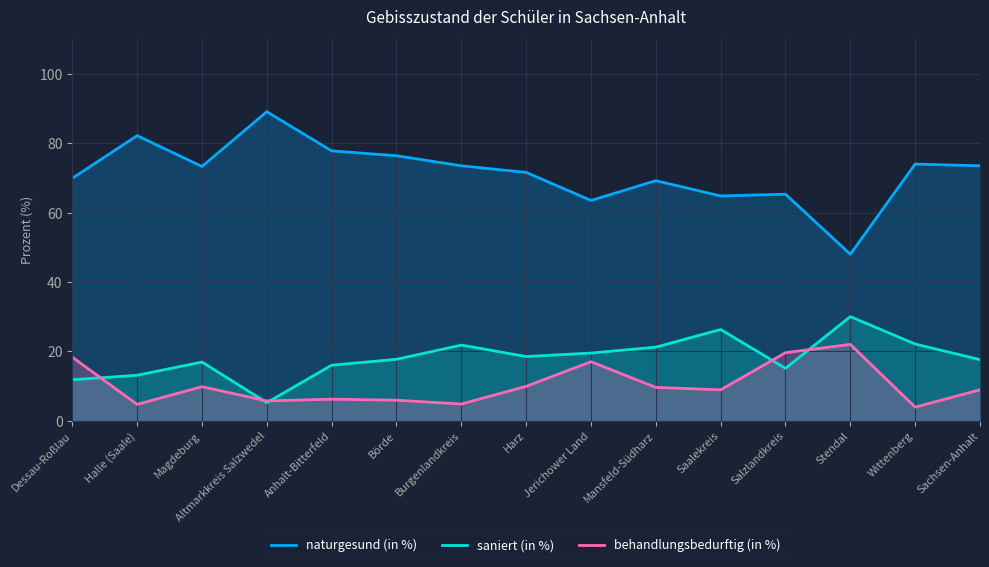

How many series are shown in this chart?

3